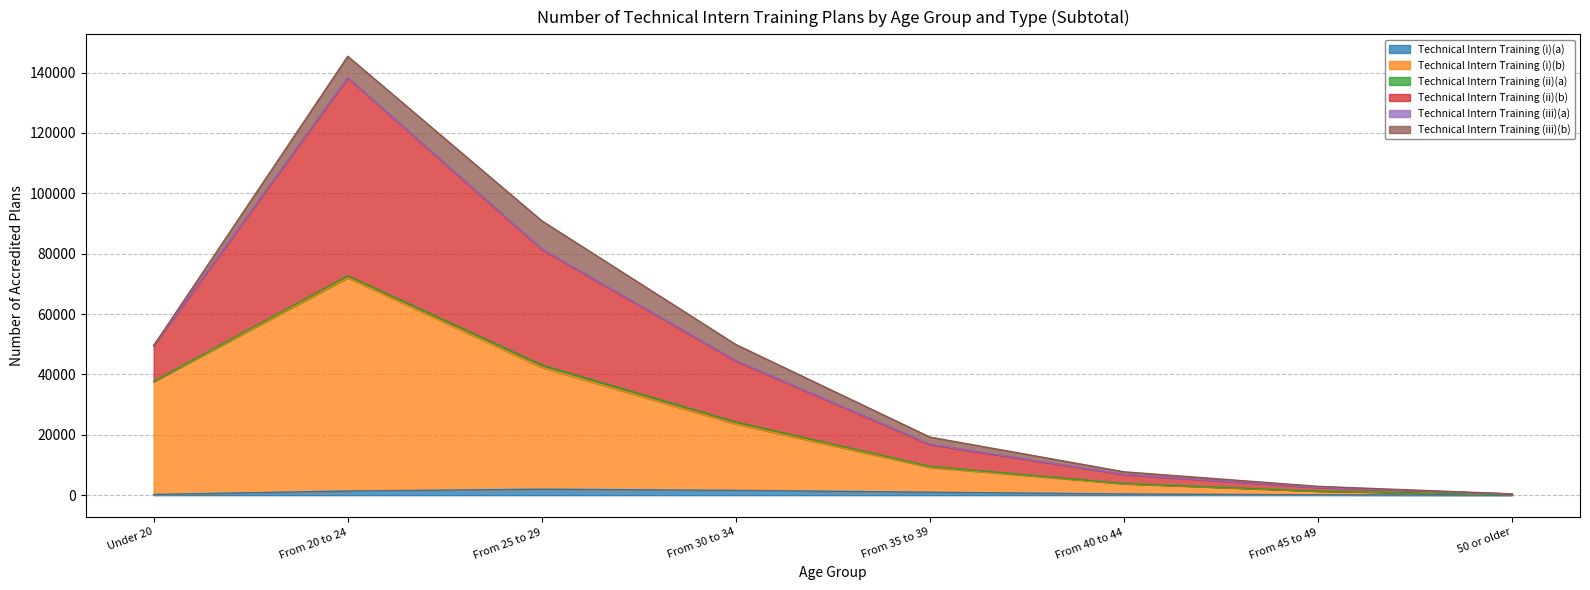

The value of Technical Intern Training (i)(a) at From 40 to 44 is 147. True or false?

False